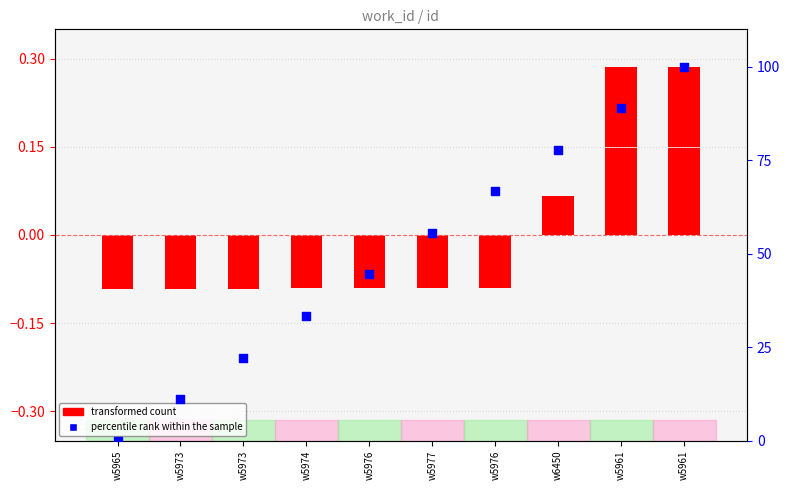

At which category is the sum across all series the highest?

w5961